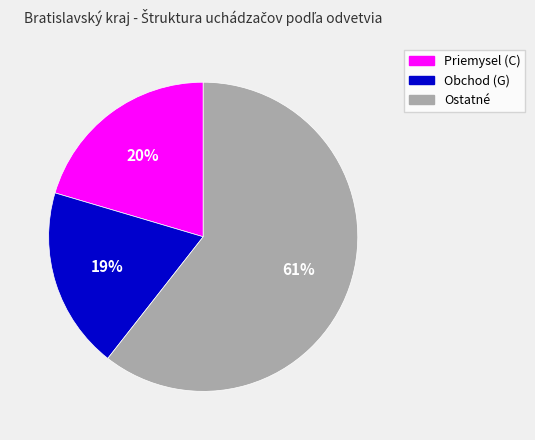

Which slice is the smallest?

Obchod (G)